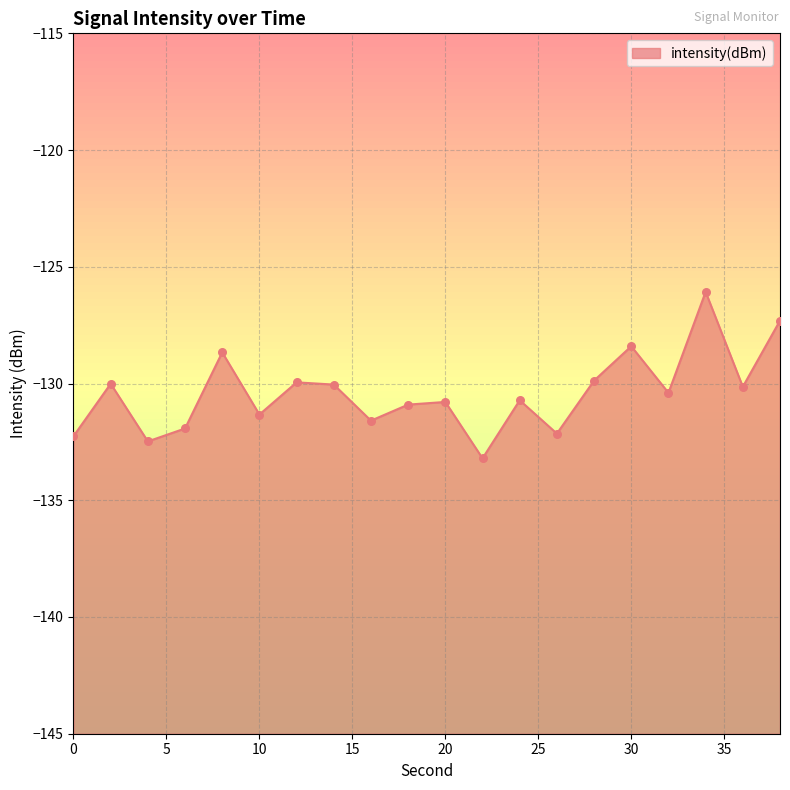

Between 32 and 14, which is larger?

14